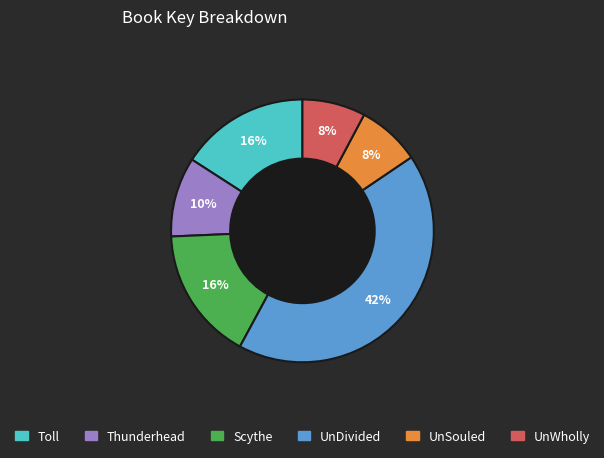

Is the sum of UnWholly and UnSouled greater than half?

No